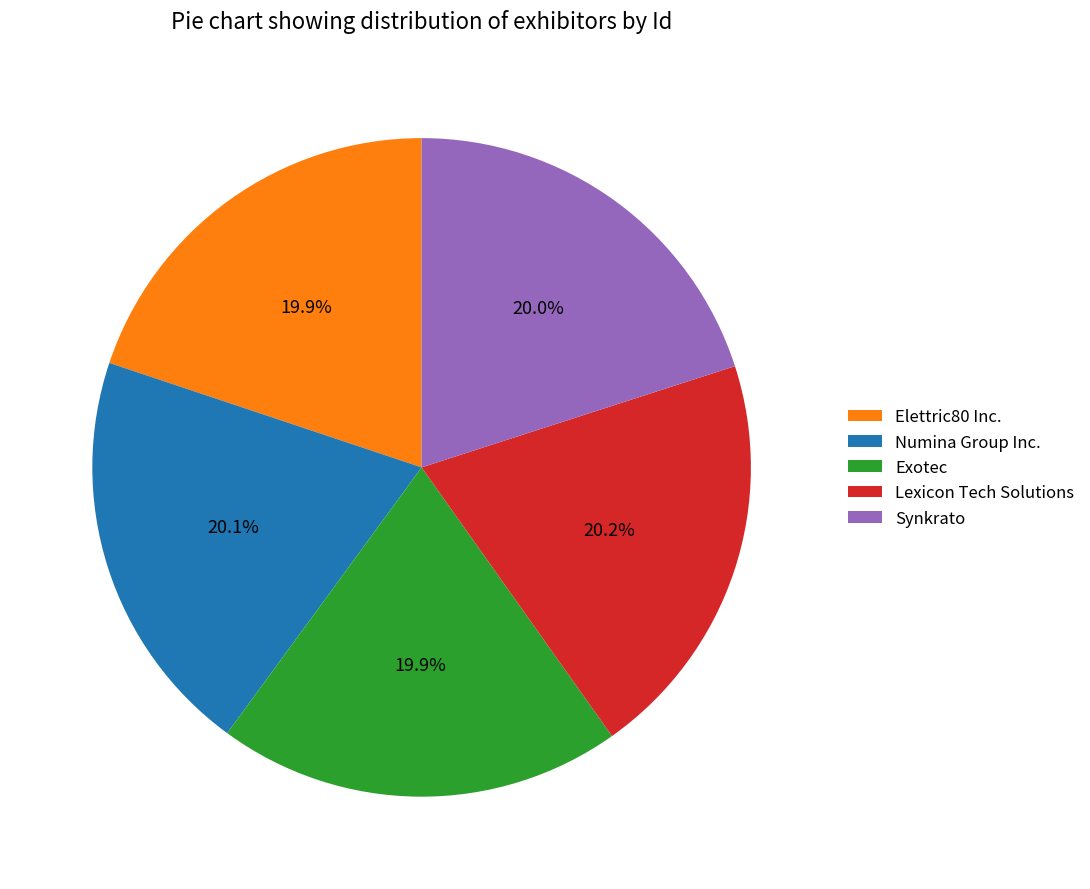

To the nearest percent, what is the combined percentage of Lexicon Tech Solutions and Elettric80 Inc.?

40%